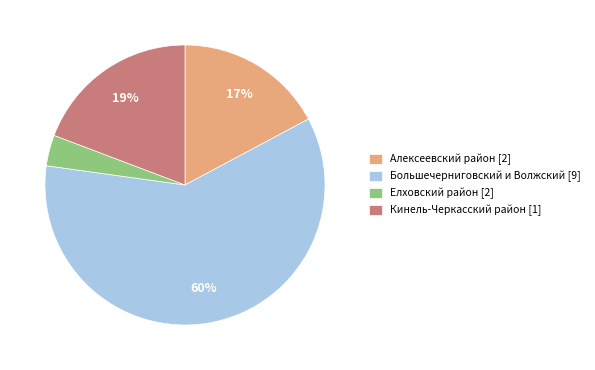

How many slices are in this pie chart?

4